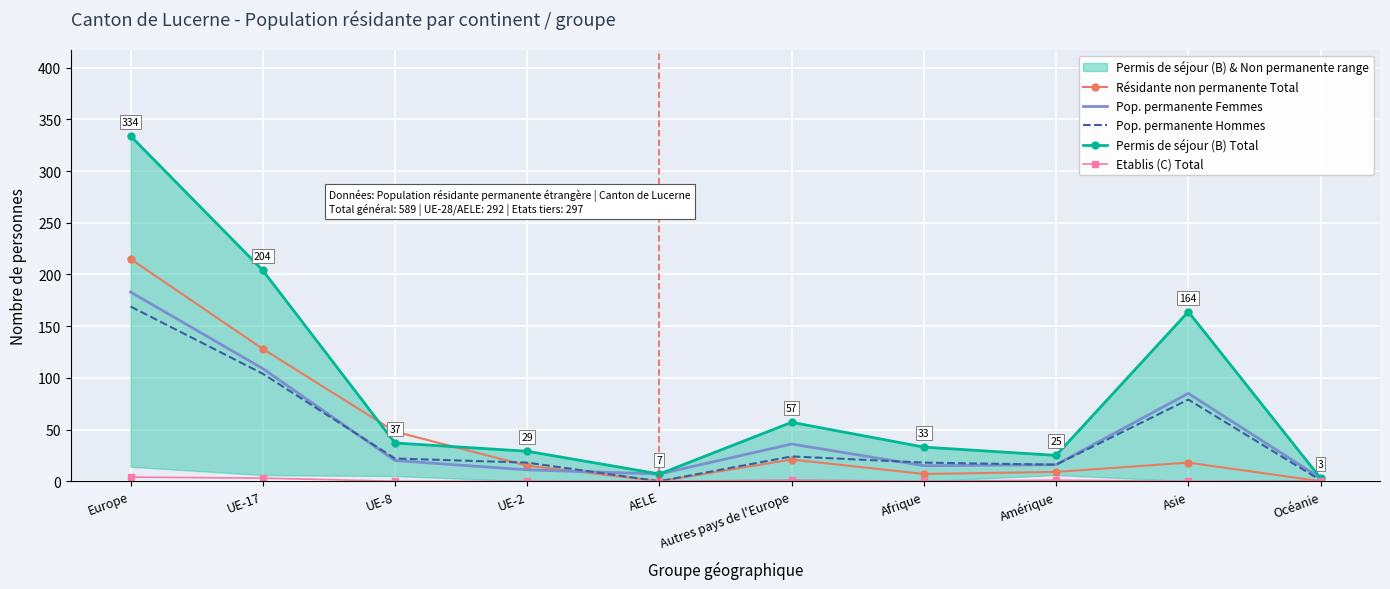

What is the difference between the second highest and second lowest values in the Etablis (C) Total series?

3